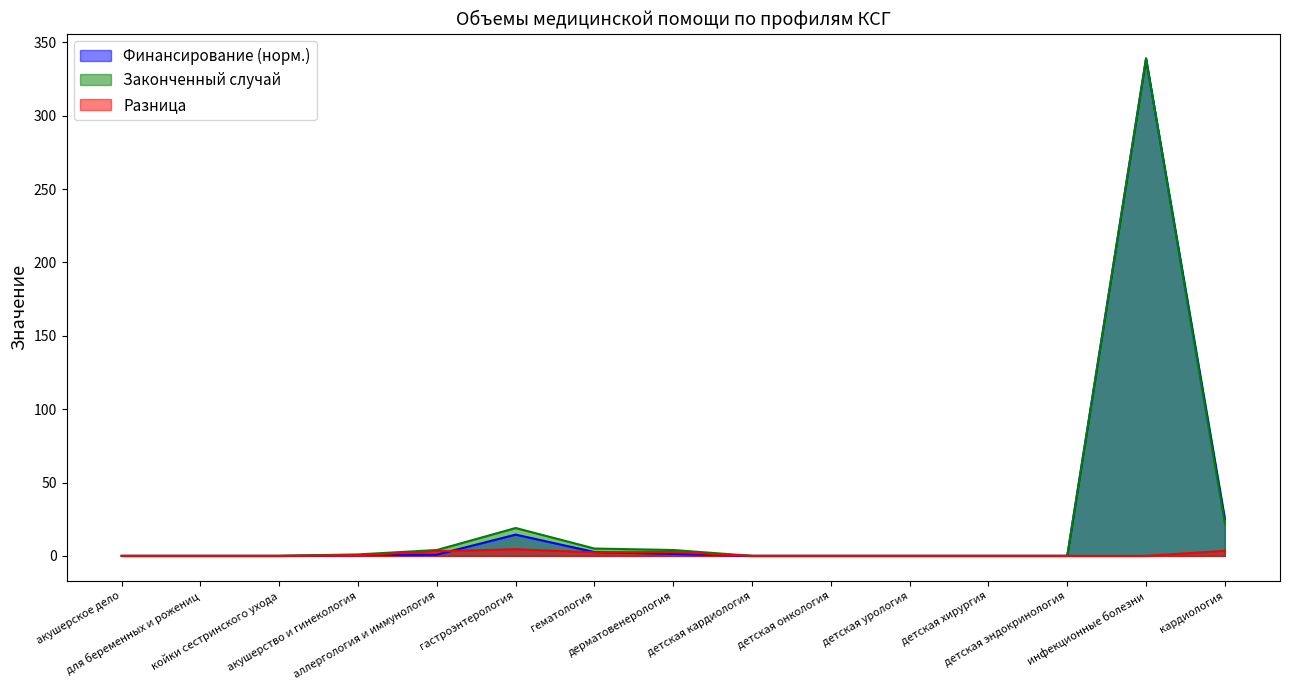

In Законченный случай, how many points are higher than both neighbors (excluding endpoints)?

2